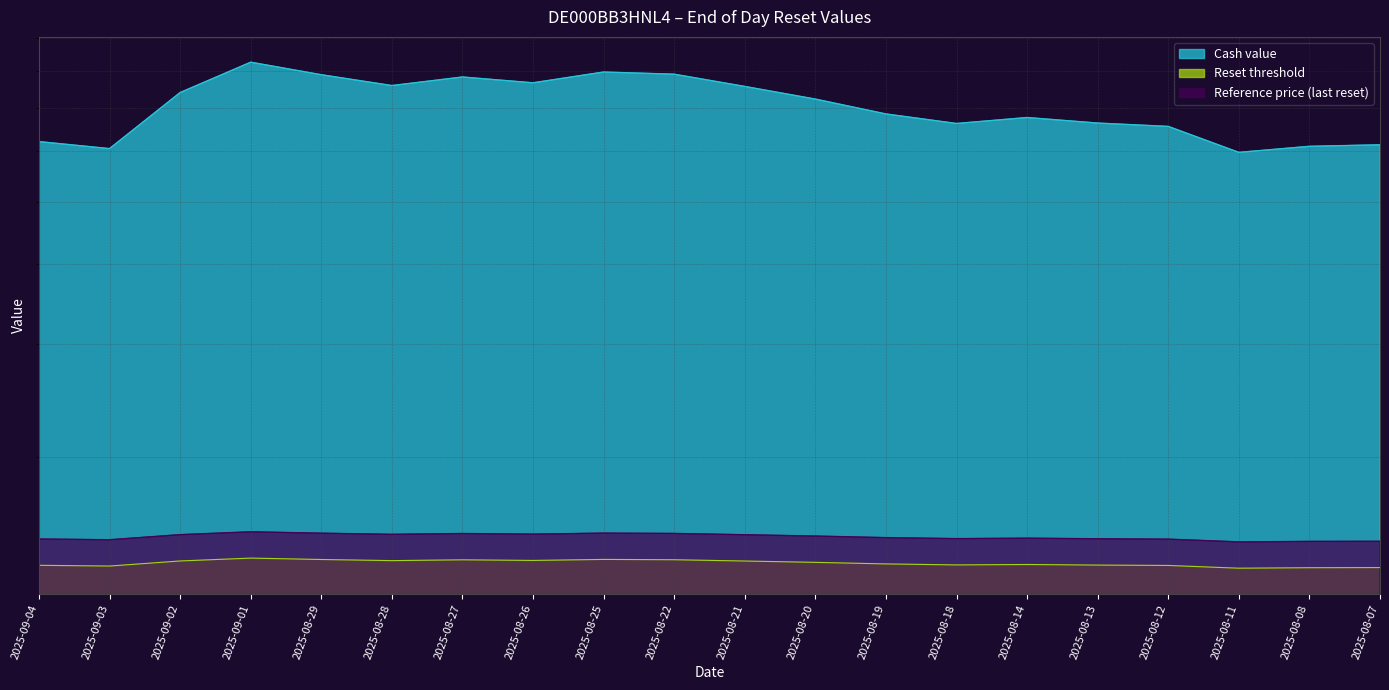

How many data points in Cash value are less than 72?

10